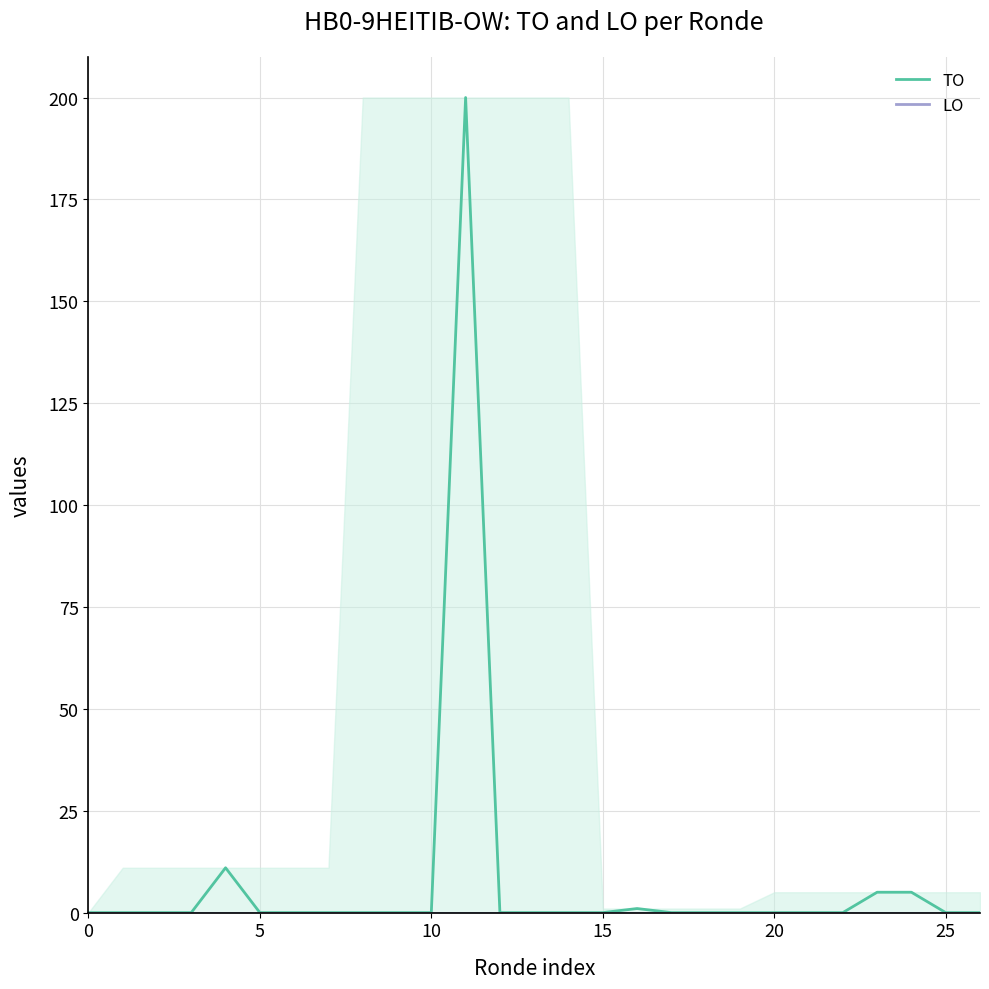

At how many categories does at least one series exceed 40?

1